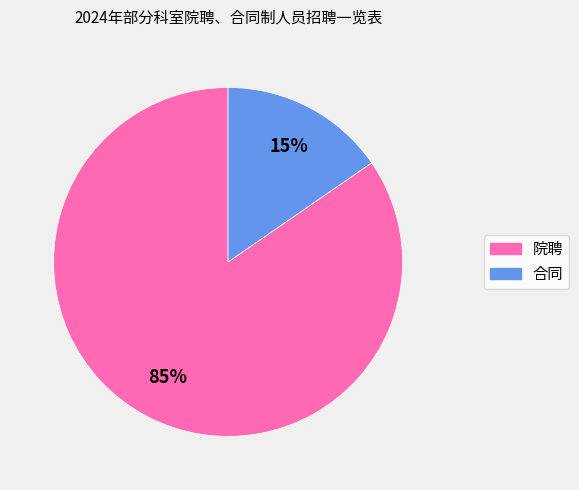

What percentage is the 院聘 slice, to the nearest percent?

85%